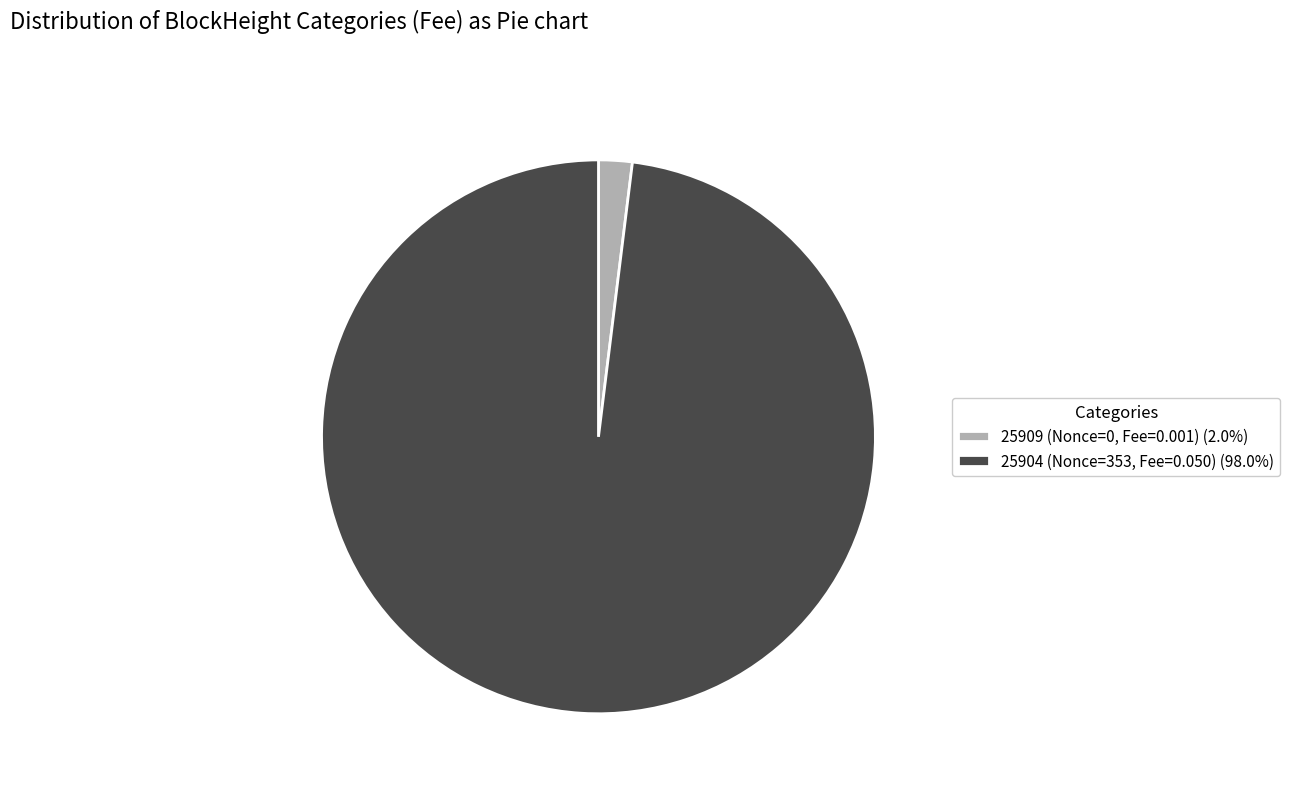

What is the majority slice?

25904